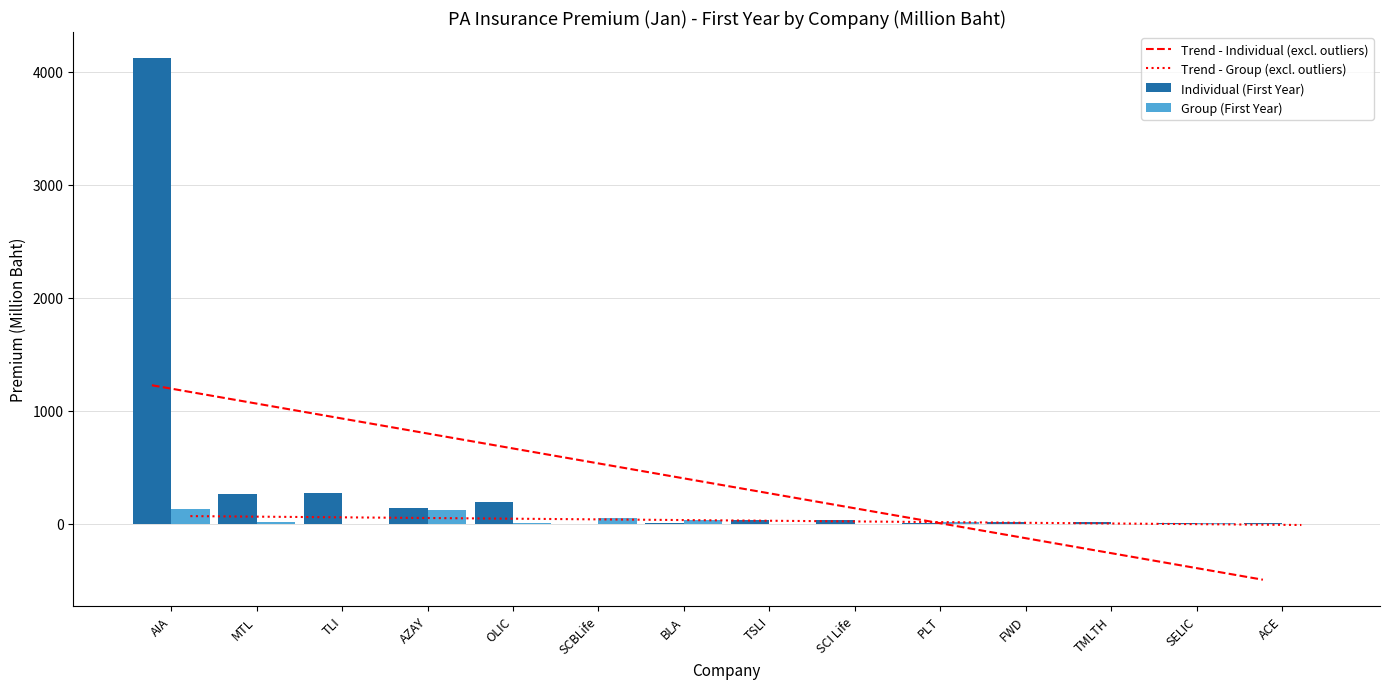

What are all the series names shown in the legend?

Trend - Individual (excl. outliers), Trend - Group (excl. outliers), Individual (First Year), Group (First Year)